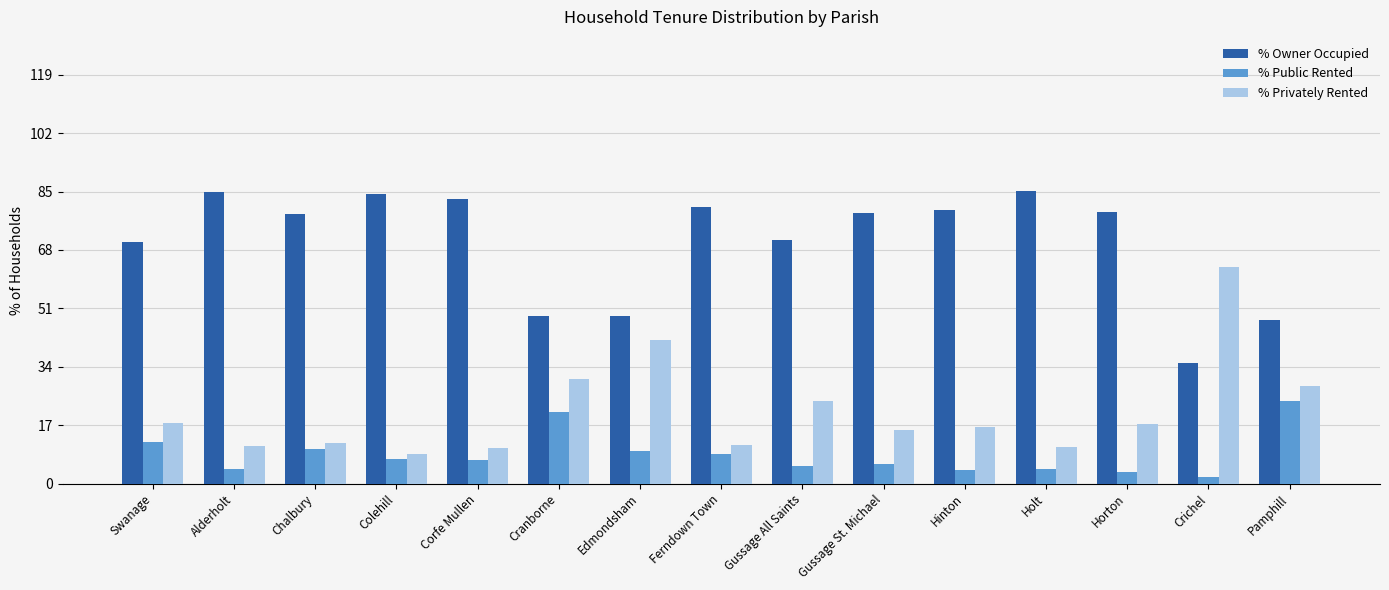

Is the value of % Public Rented at Hinton greater than the value of % Owner Occupied at Chalbury?

No